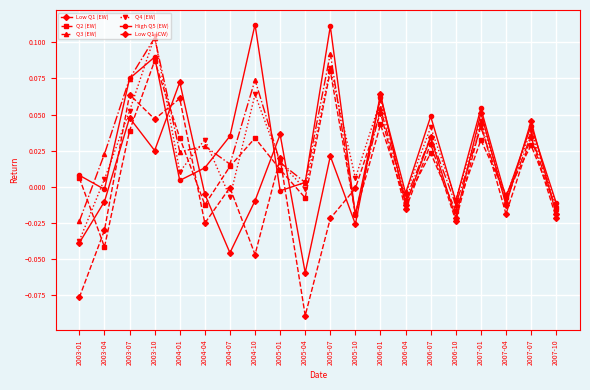

What is the total value across all series at 2006-07?

0.2